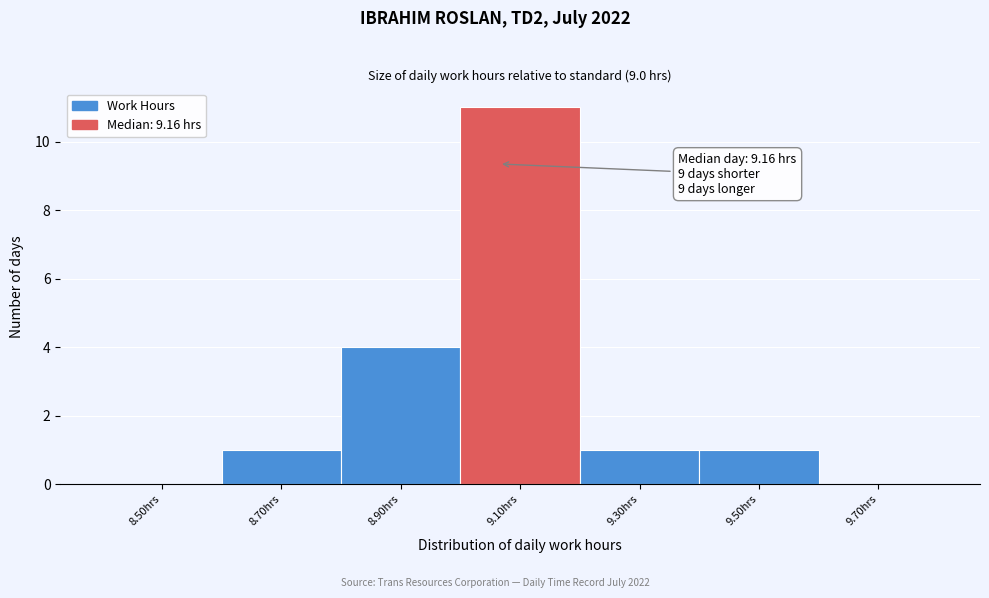

Reading left to right, list all the values displayed in this chart.

8.50hrs=0	8.70hrs=1	8.90hrs=4	9.10hrs=11	9.30hrs=1	9.50hrs=1	9.70hrs=0